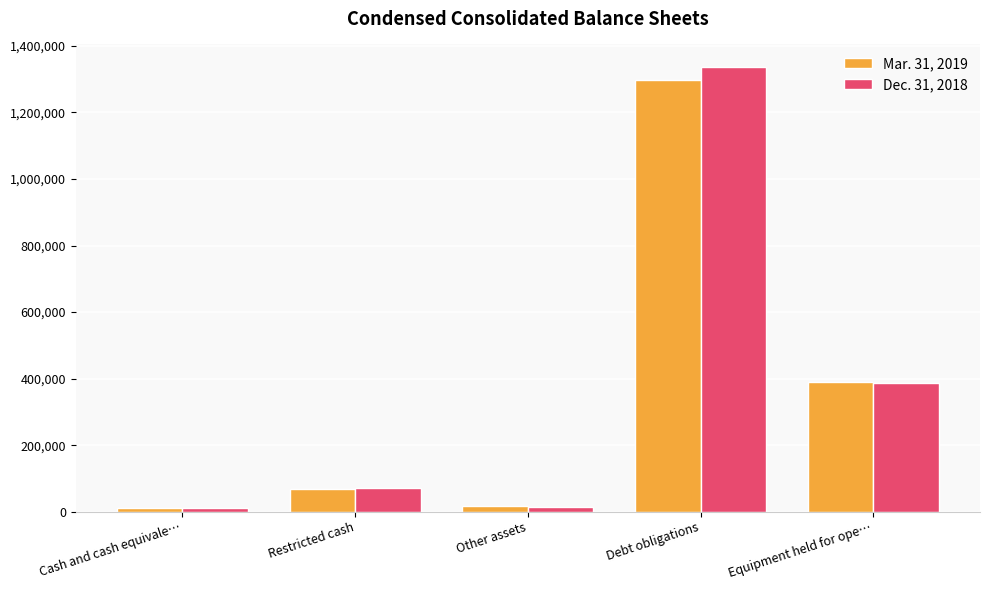

What is the maximum value shown in the chart?

1337349